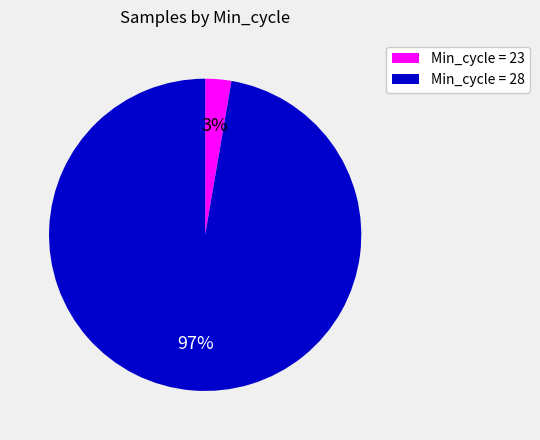

Count the number of slices in the pie.

2